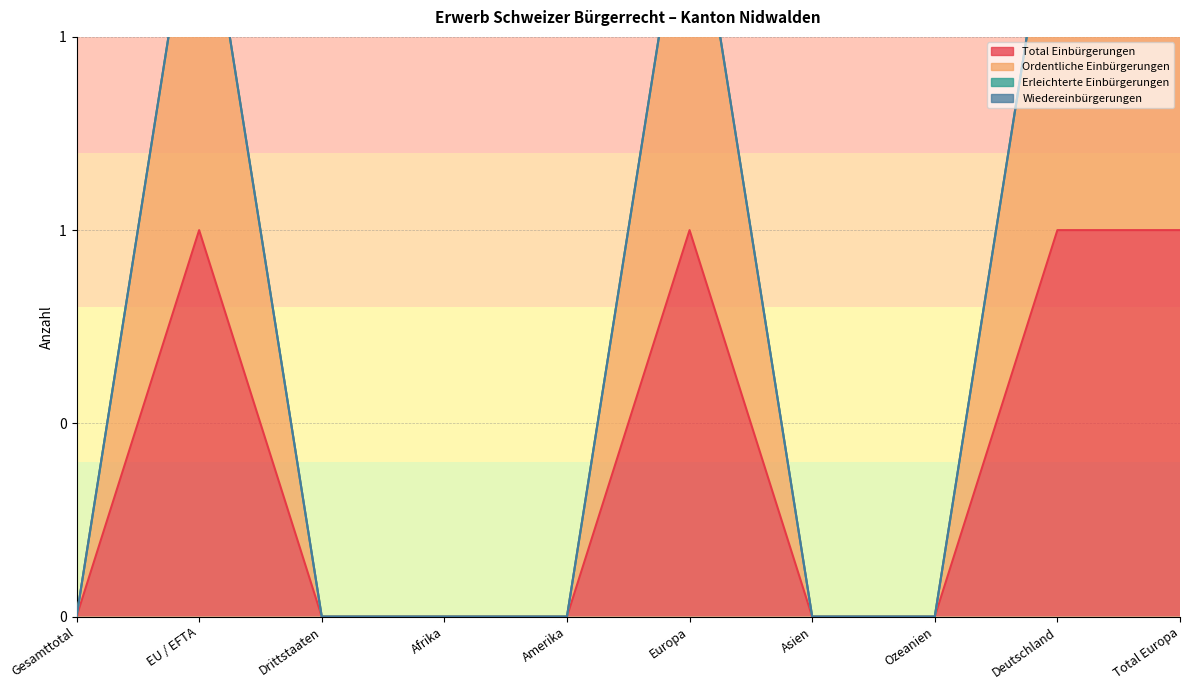

Which series has the largest total across all categories?

Ordentliche Einbürgerungen